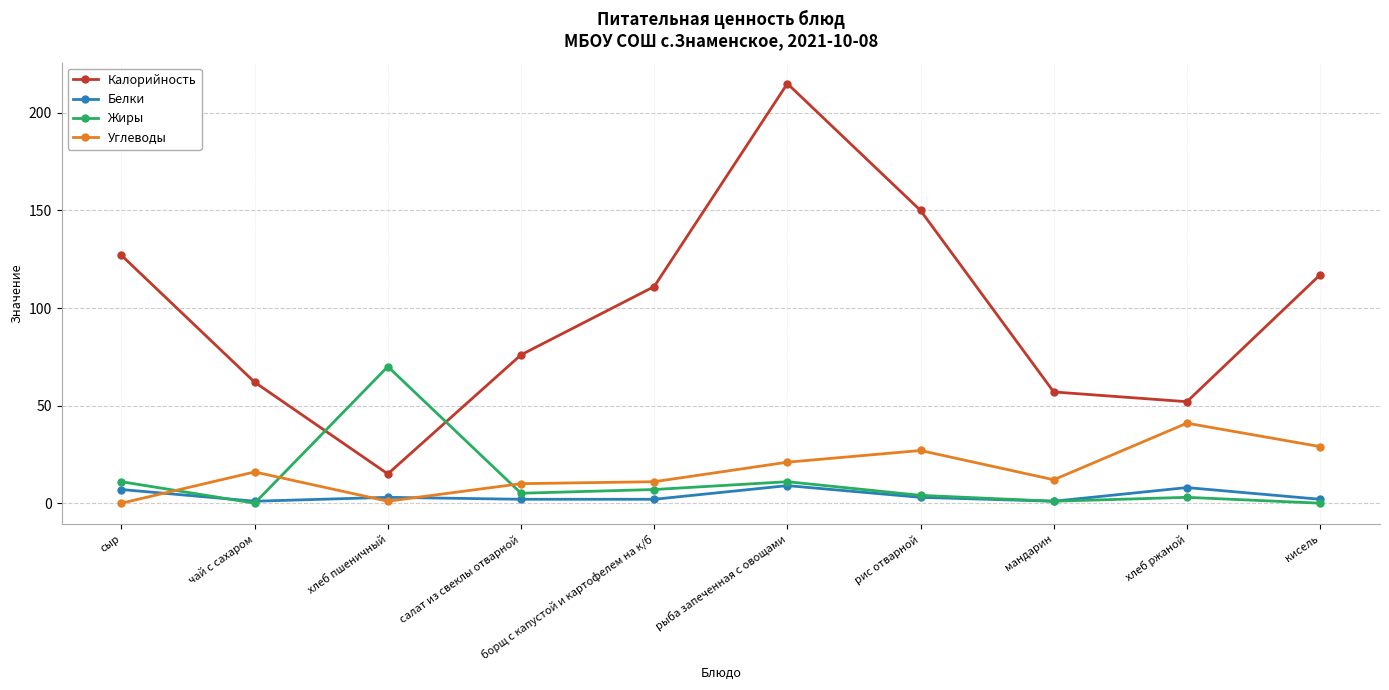

True or false: Белки and Углеводы cross at least once.

True